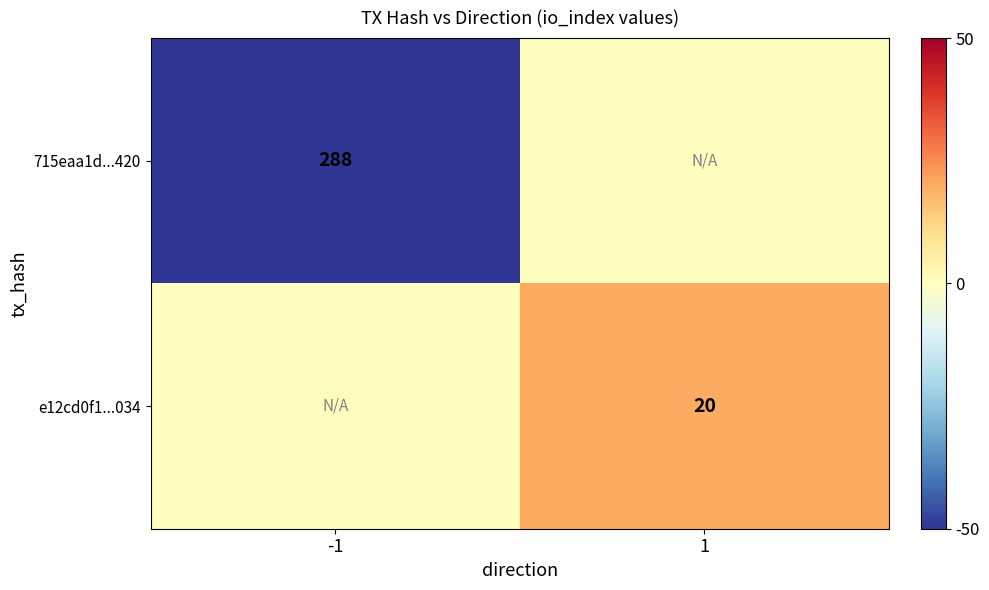

What is the total value across all series at -1?

-288